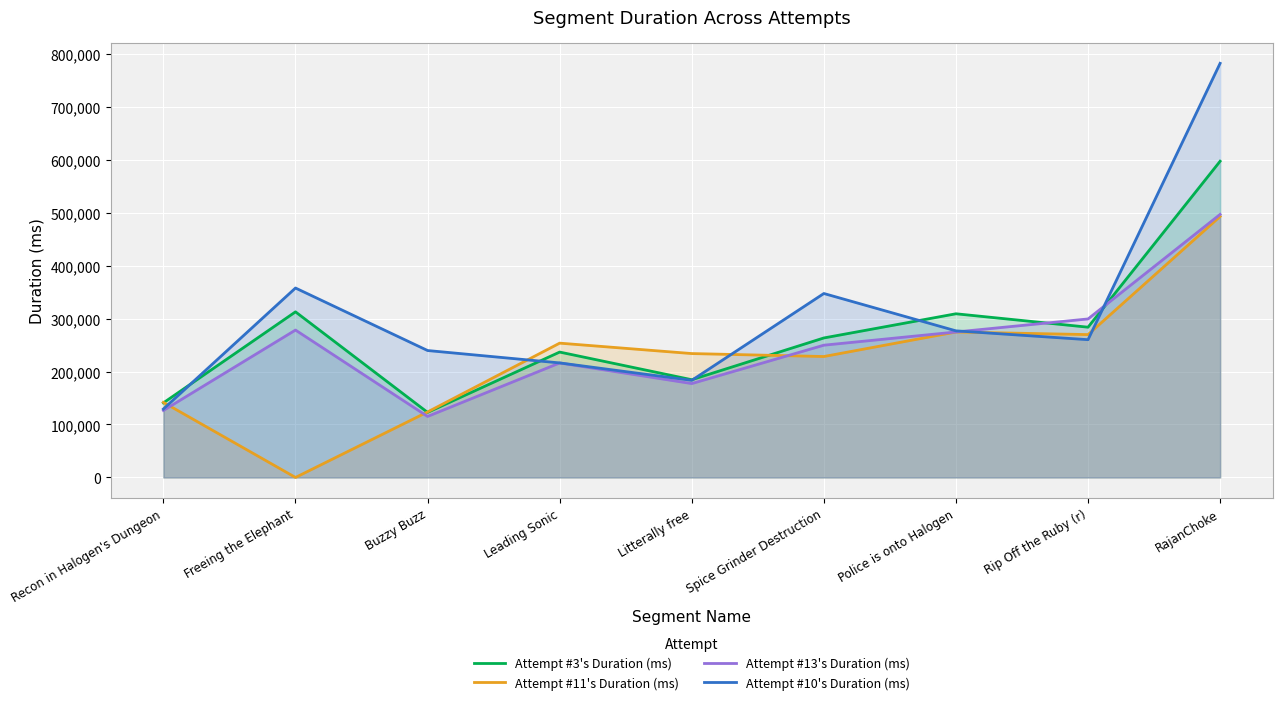

Which label corresponds to the largest value in the chart?

RajanChoke